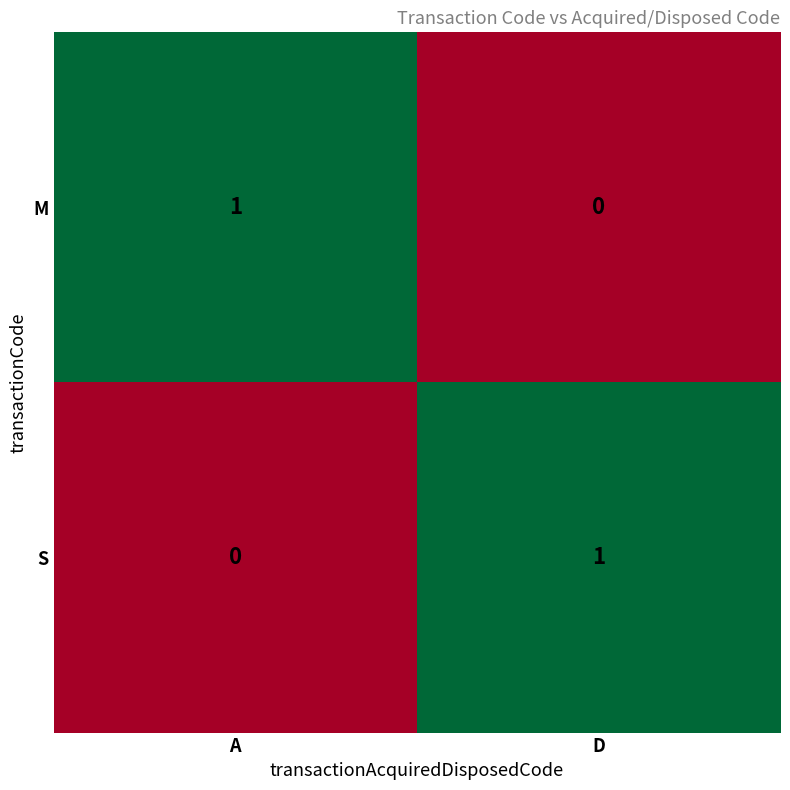

Which category has the highest value in the S series?

D